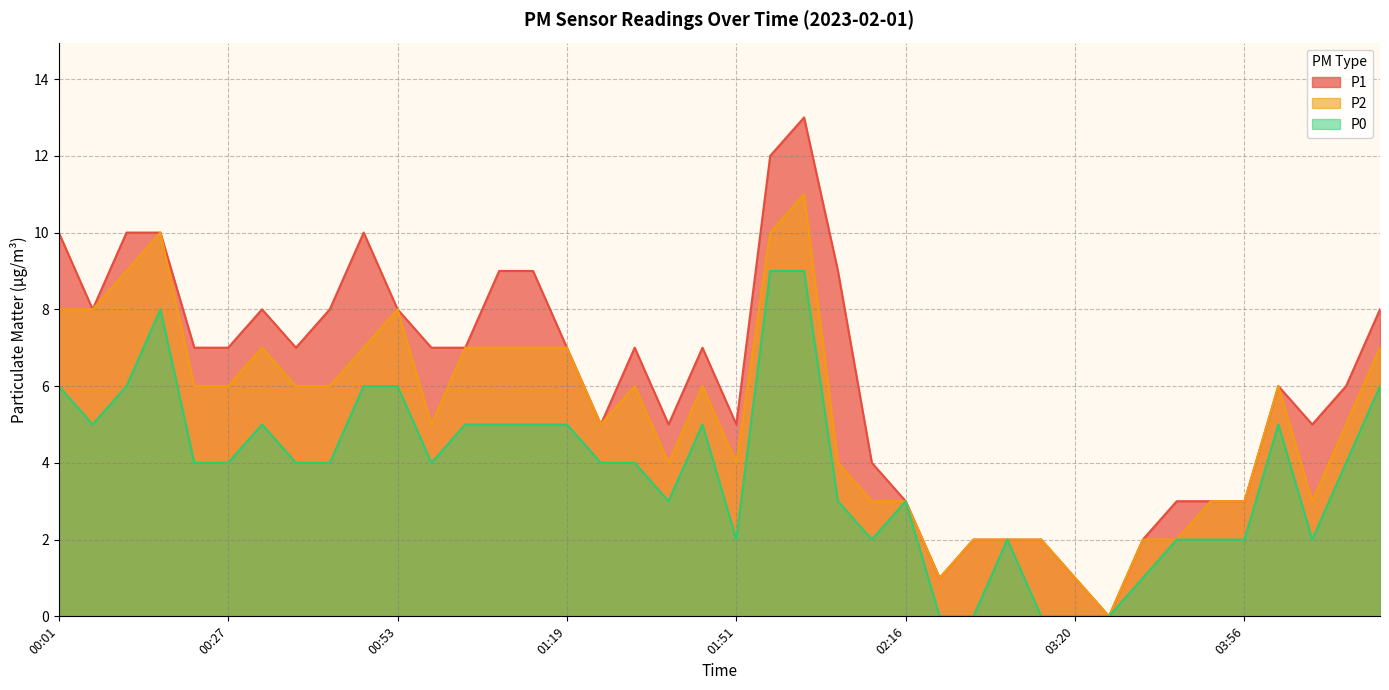

Rank the categories by P1 value from lowest to highest.

03:25, 02:59, 03:20, 03:04, 03:10, 03:15, 03:30, 02:16, 03:46, 03:51, 03:56, 02:11, 01:24, 01:40, 01:51, 04:06, 04:01, 04:11, 00:22, 00:27, 00:38, 00:58, 01:03, 01:19, 01:35, 01:45, 00:06, 00:32, 00:43, 00:53, 04:17, 01:09, 01:14, 02:06, 00:01, 00:11, 00:17, 00:48, 01:56, 02:01